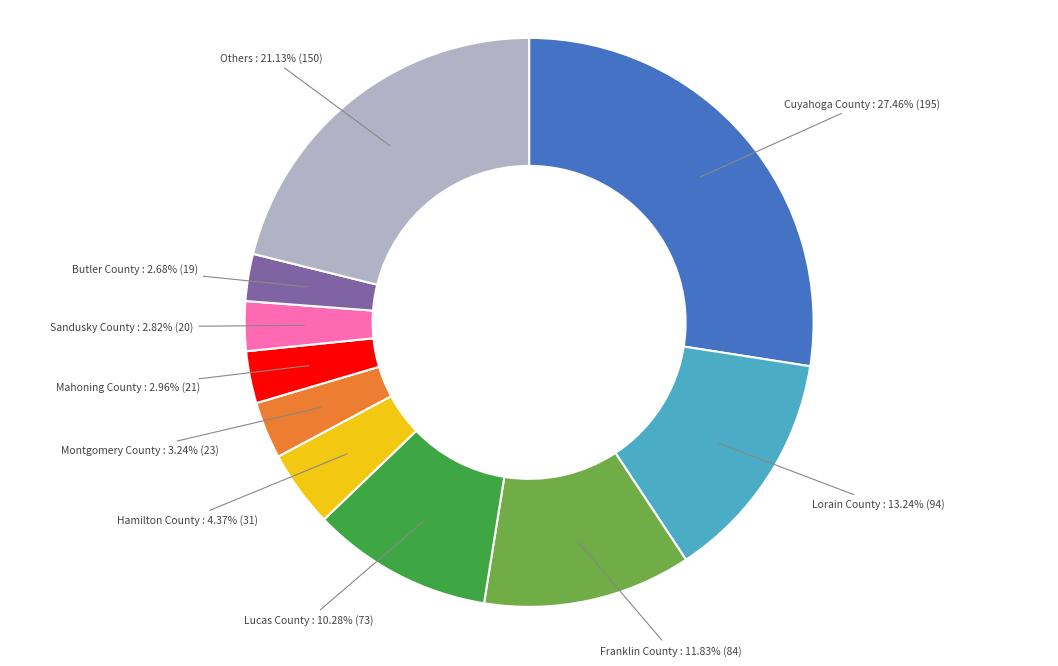

To the nearest percent, what is the average slice percentage?

10%